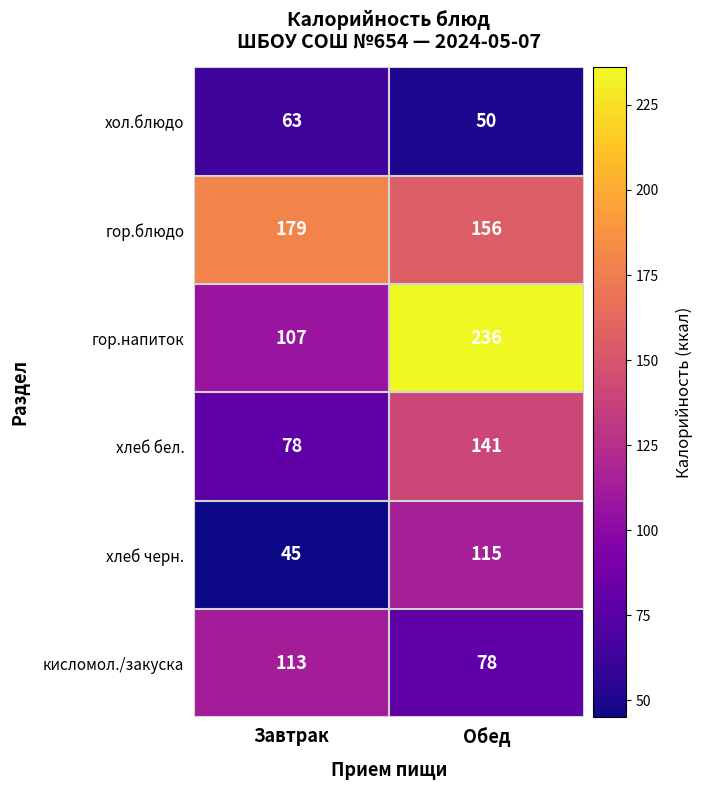

Is it true that гор.напиток equals 38 at Завтрак?

False